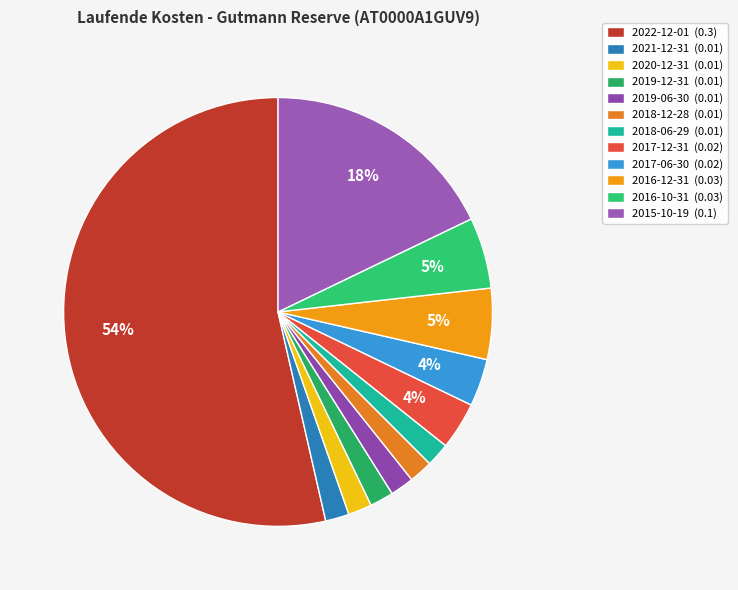

Combined, do 2020-12-31 and 2016-12-31 account for over 50%?

No